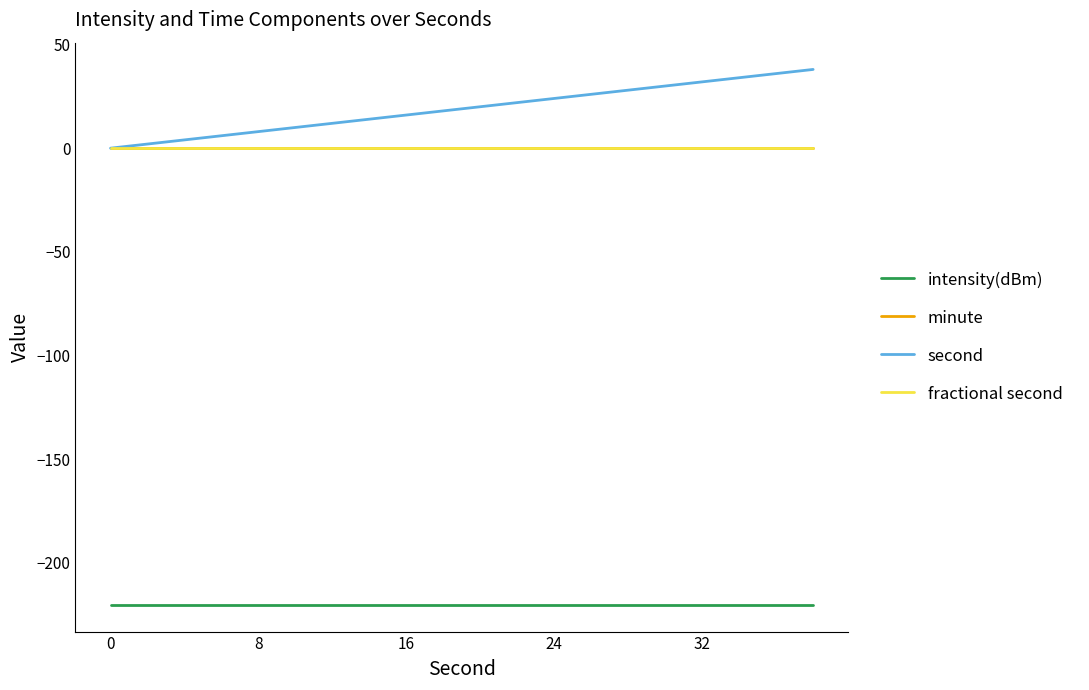

What is the smallest value displayed?

-220.4